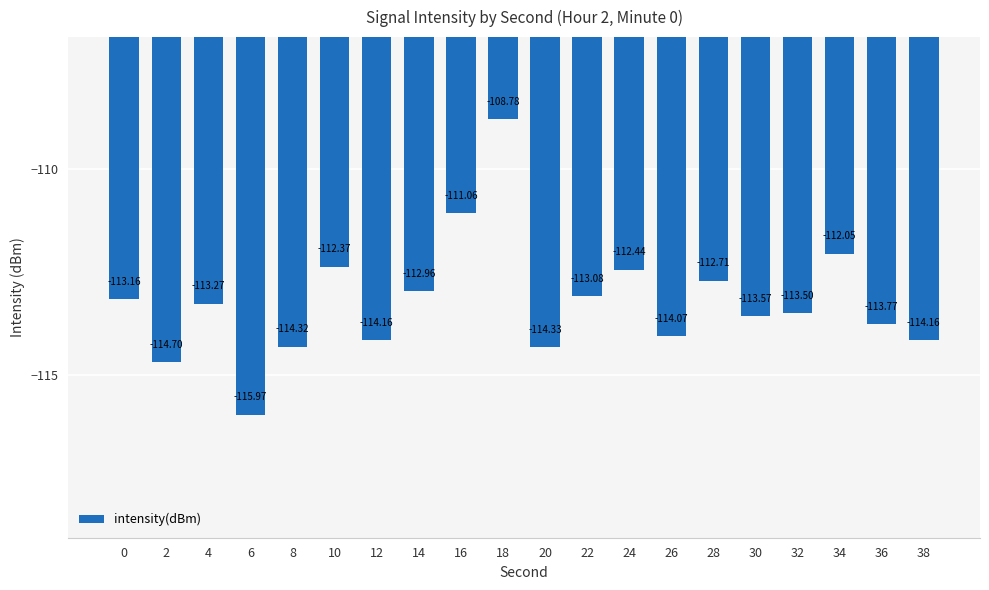

What is the difference between the maximum and minimum values?

7.2